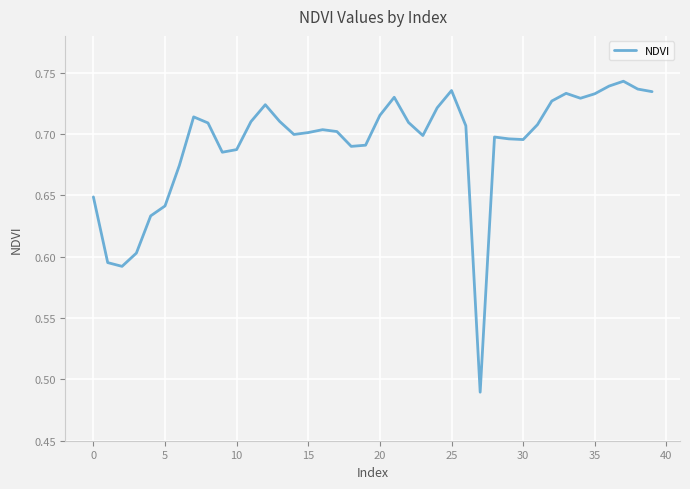

Is this an area chart (filled region under the line)?

No